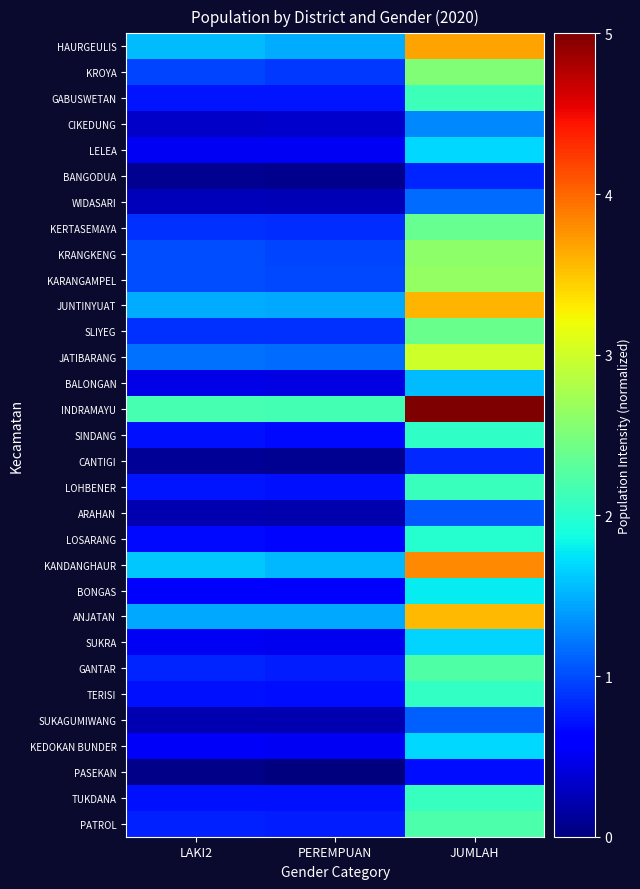

What is the maximum value shown in the chart?

5.0